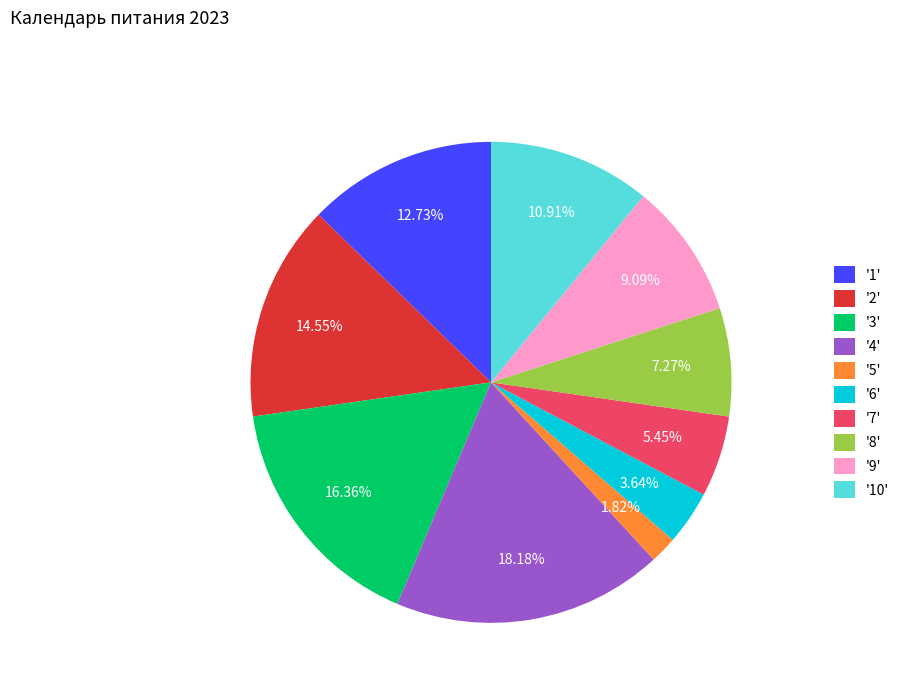

Between '2' and '4', which is larger?

'4'